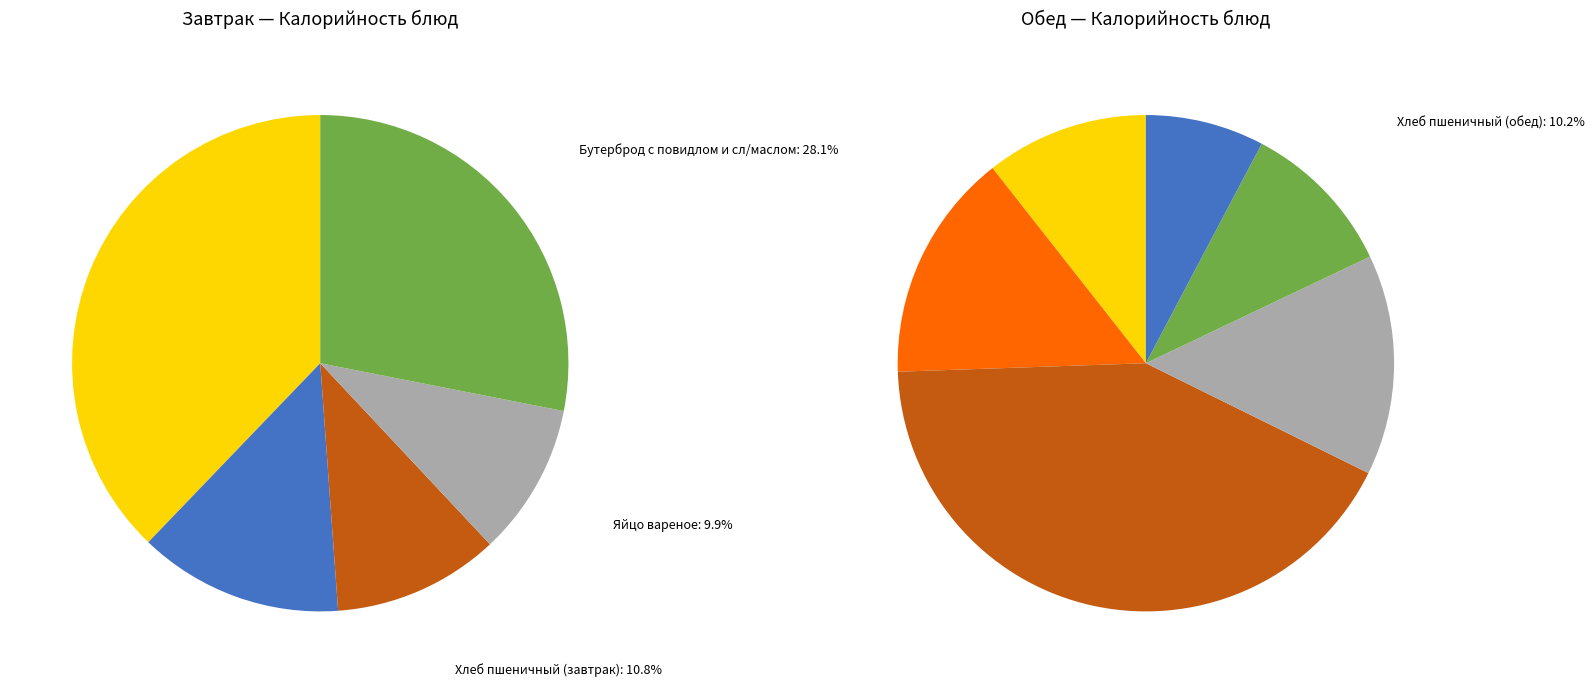

What percentage is the Напиток из смеси ягод/ вар slice, to the nearest percent?

7%